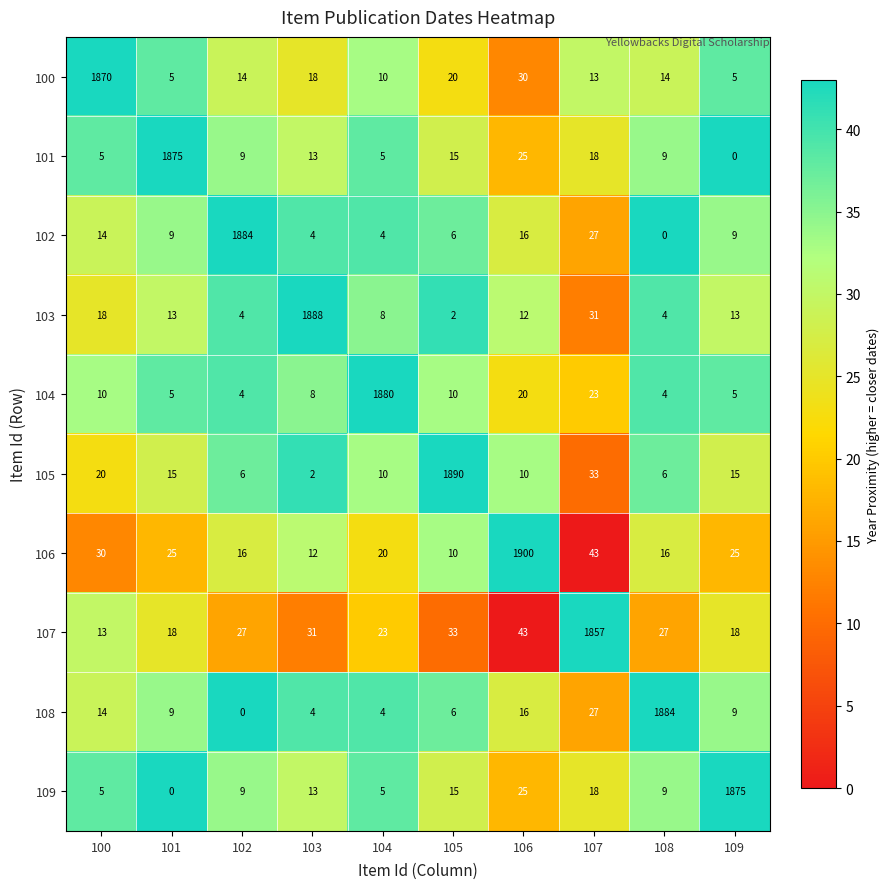

Count the number of categories in the chart.

10